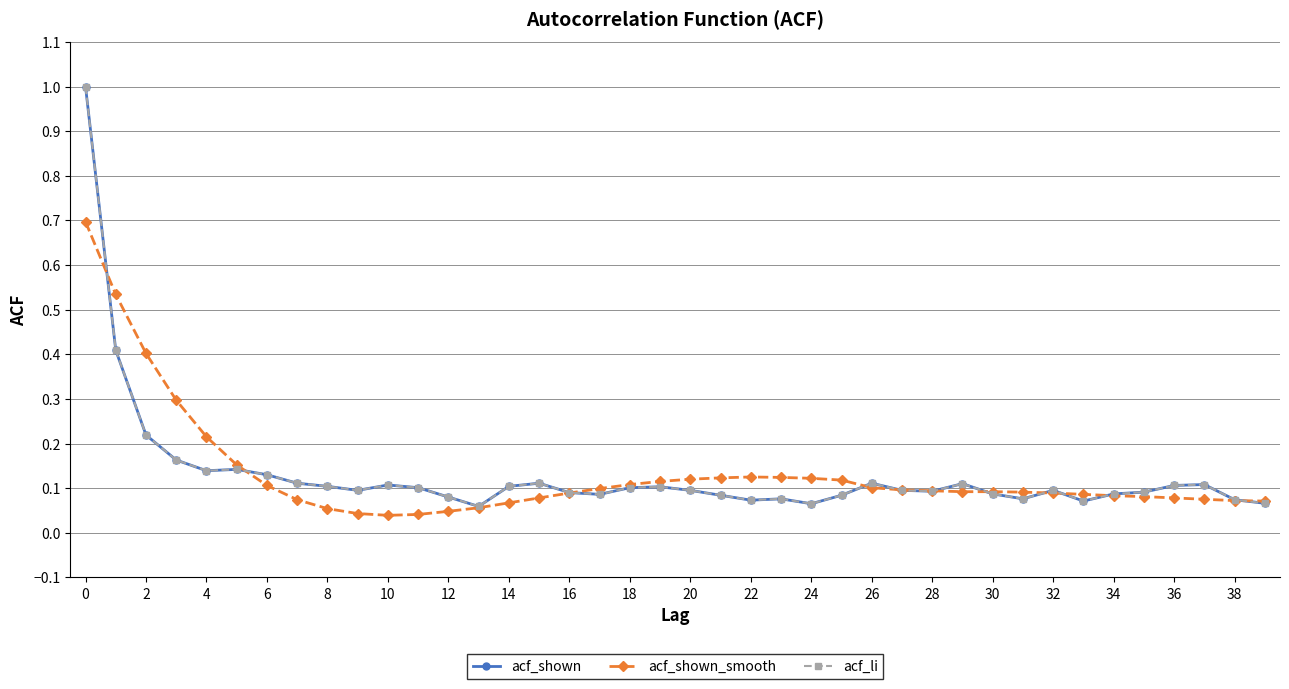

What is the maximum value shown in the chart?

1.0